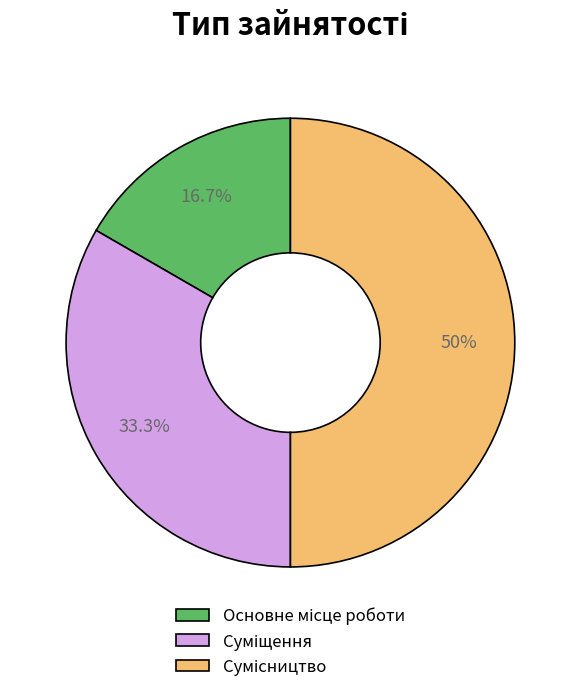

How many slices are in this pie chart?

3